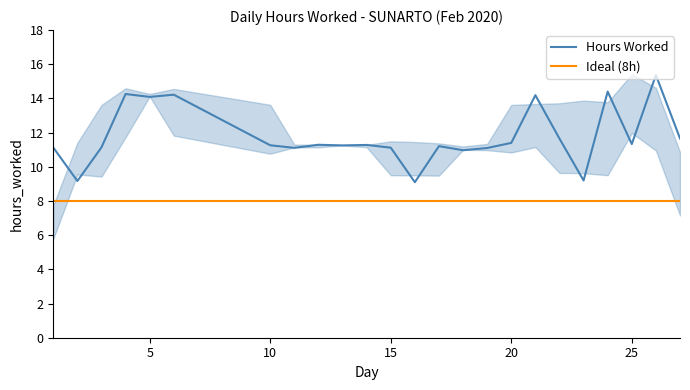

What is the value of the 2nd point from the left?

9.2